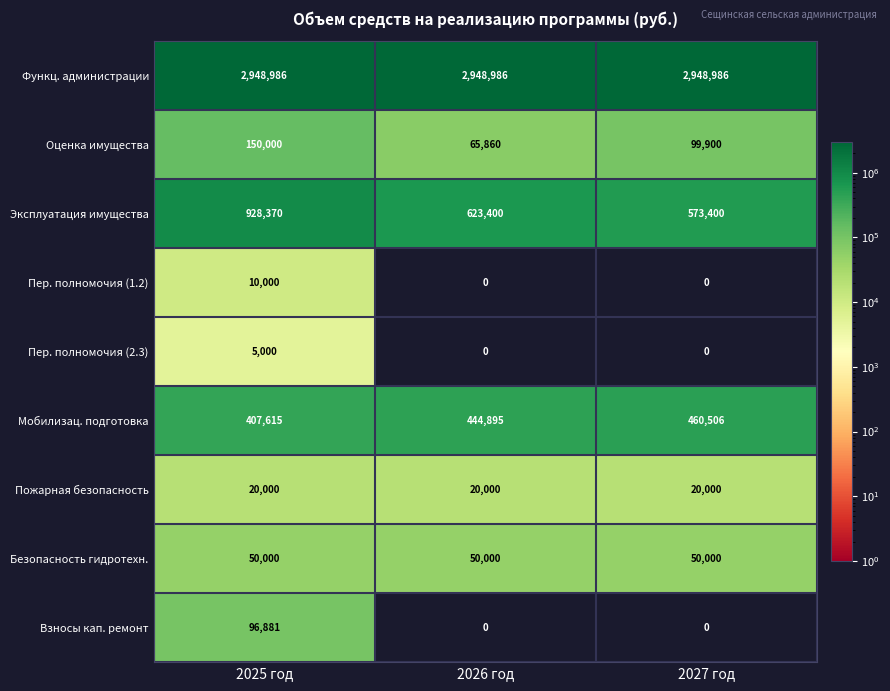

What is the difference between the maximum and second lowest values in the Эксплуатация имущества series?

304970